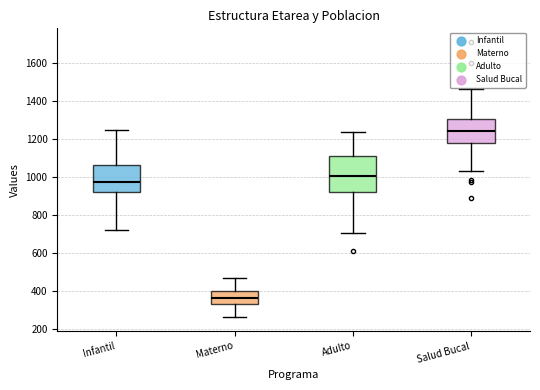

Reading left to right, read every box against the y-axis: the position of its median line, the range the box covers, and the ends of its whiskers. The values are not printed on the chart, so give them approximately, as read against the axis.

Infantil: median 980, box 920 to 1060, whiskers 720 to 1240
Materno: median 360, box 320 to 400, whiskers 260 to 460
Adulto: median 1000, box 920 to 1120, whiskers 700 to 1240
Salud Bucal: median 1240, box 1180 to 1300, whiskers 1040 to 1460